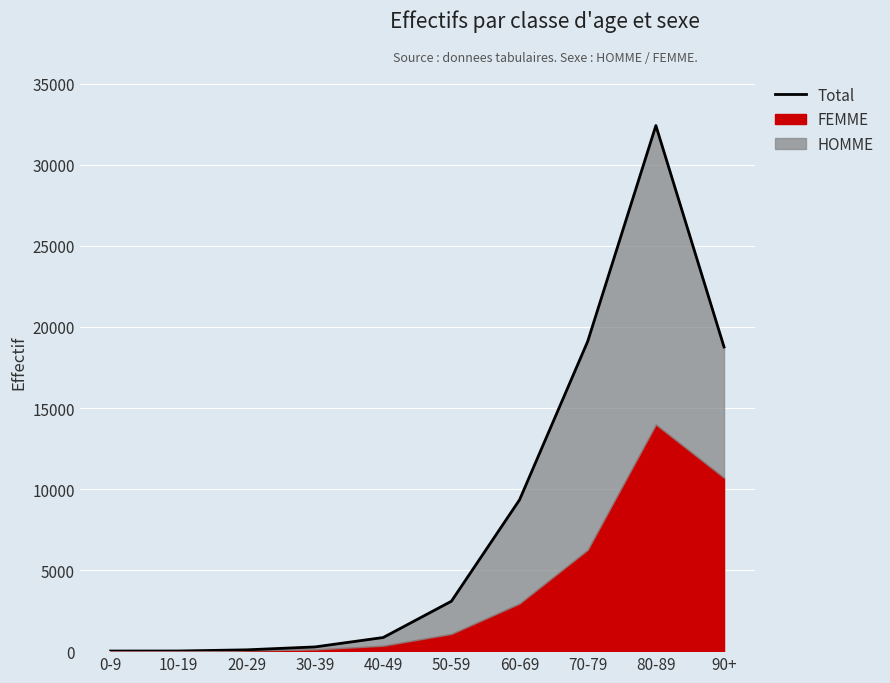

At which category does the chart reach its peak across all series?

80-89